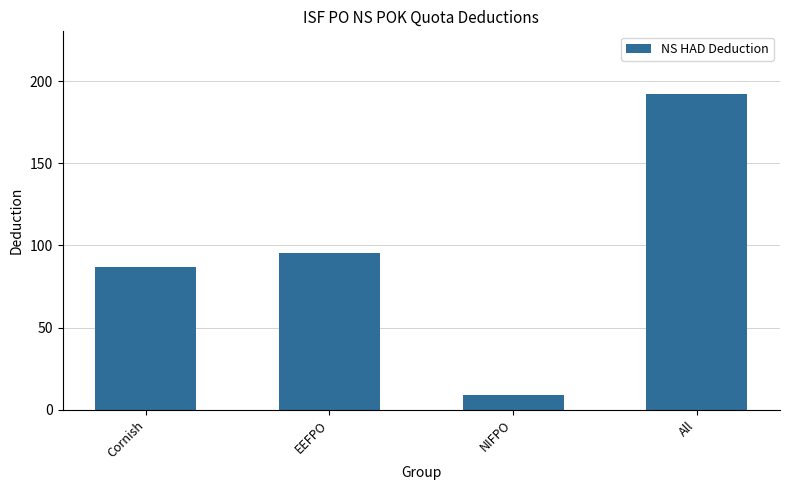

List the labels in order of value, largest first.

All, EEFPO, Cornish, NIFPO